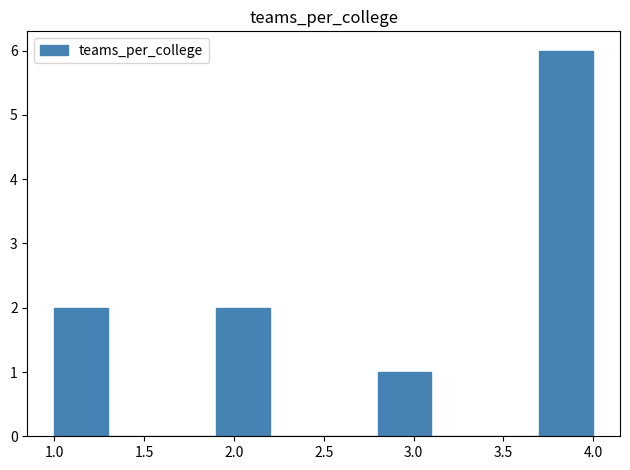

Reading left to right, list every bar in this chart as the range it spans on the x-axis followed by its height. The values are not printed on the chart, so give them approximately, as read against the axis.

1.0 to 1.3: 2
1.3 to 1.6: 0
1.6 to 1.9: 0
1.9 to 2.2: 2
2.2 to 2.5: 0
2.5 to 2.8: 0
2.8 to 3.1: 1
3.1 to 3.4: 0
3.4 to 3.7: 0
3.7 to 4.0: 6